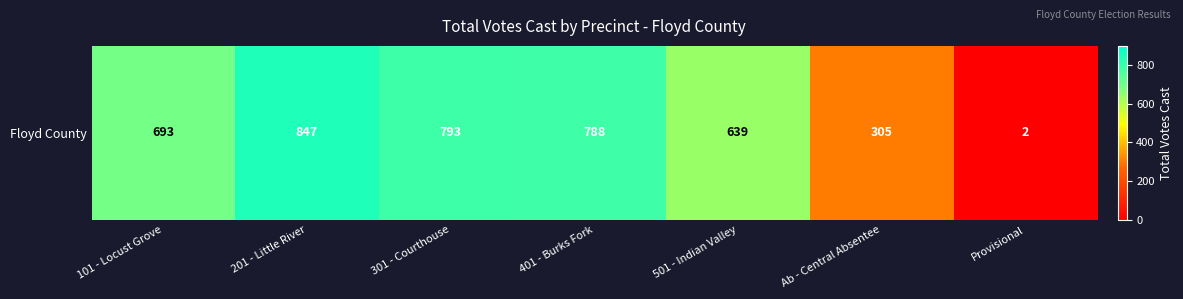

What is the approximate value at Ab - Central Absentee?

305